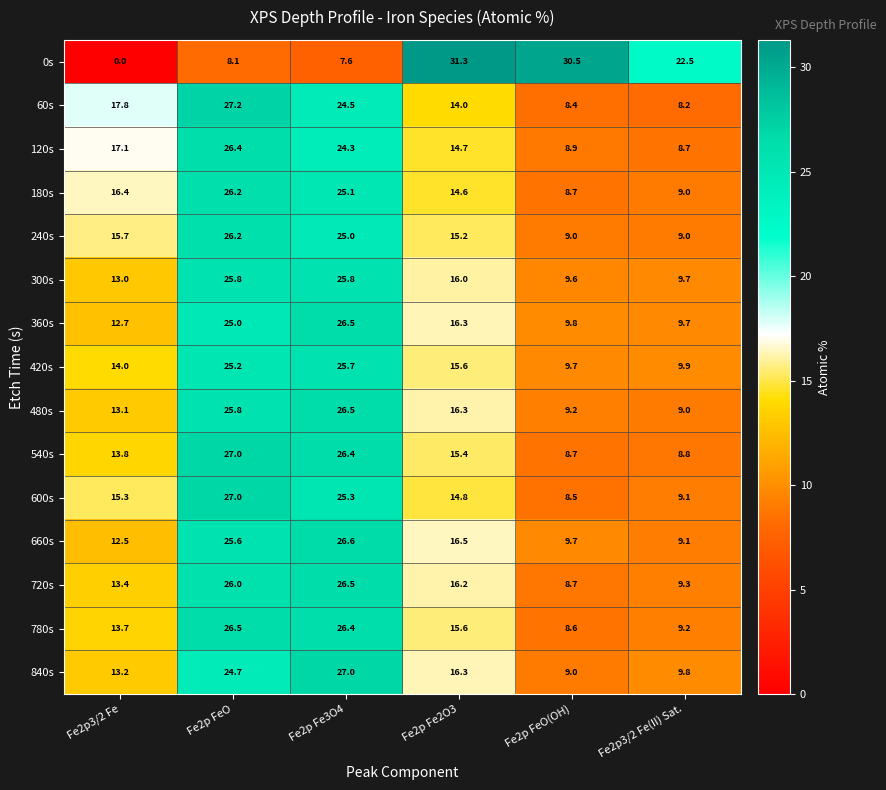

What is the total value across all series at Fe2p Fe3O4?

369.2